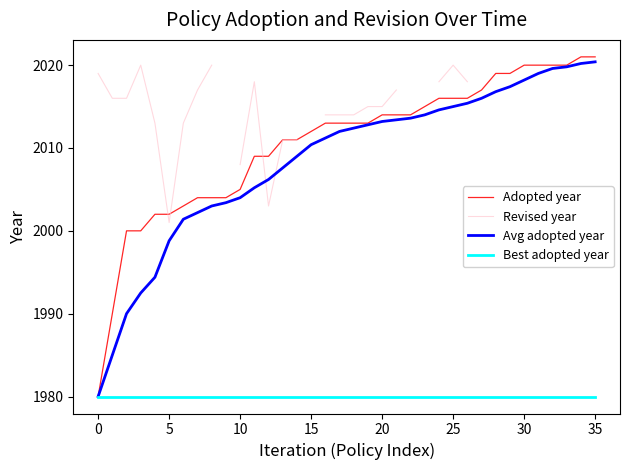

True or false: Avg adopted year and Best adopted year intersect in this chart.

False